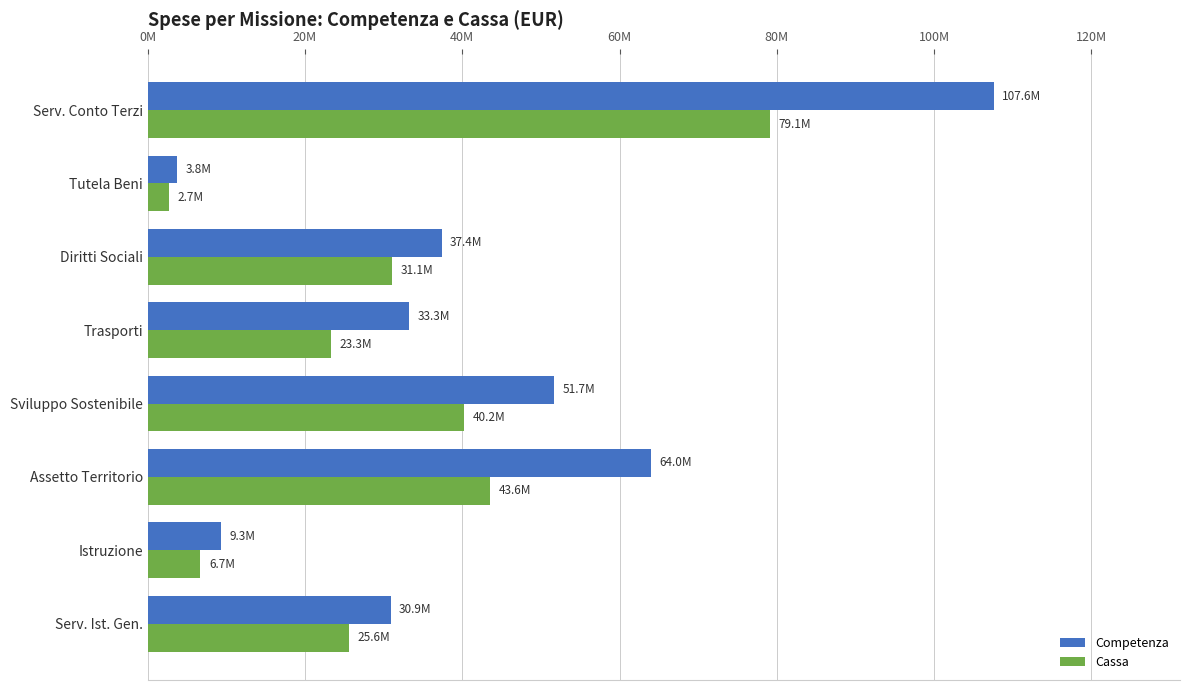

What are all the series names shown in the legend?

Competenza, Cassa